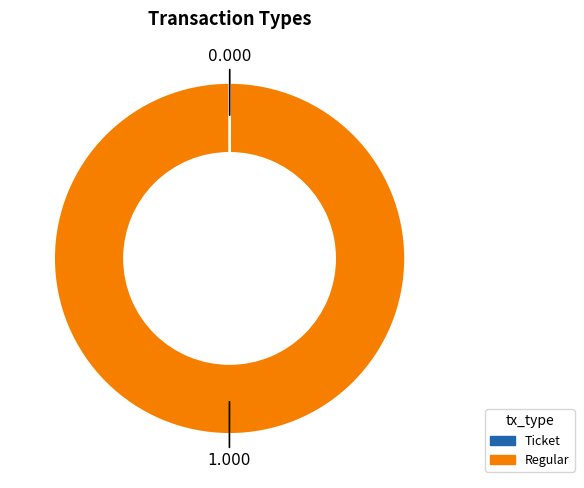

Which category has the biggest portion of the pie?

Regular